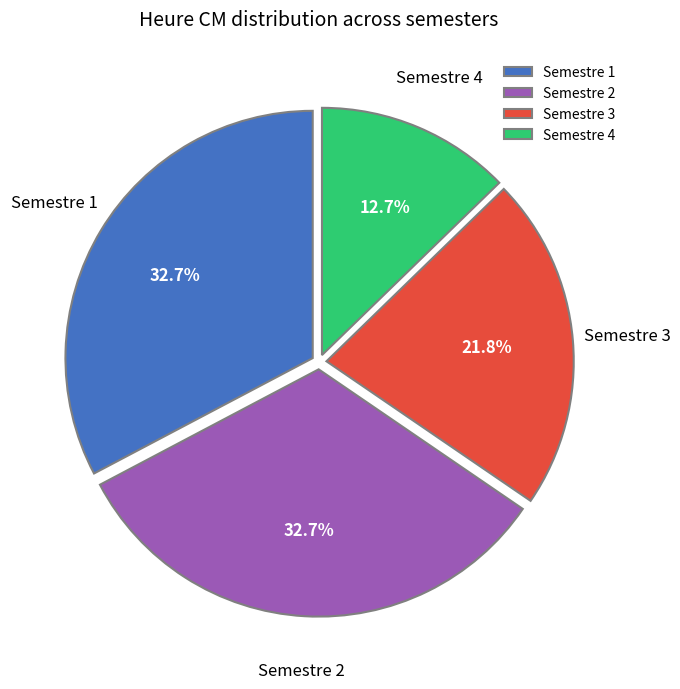

What is the smallest slice in the pie chart?

Semestre 4